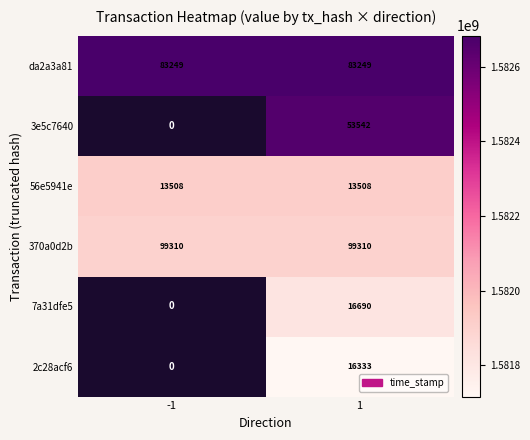

Rank the series at 1 from highest to lowest value.

370a0d2b, da2a3a81, 3e5c7640, 7a31dfe5, 2c28acf6, 56e5941e